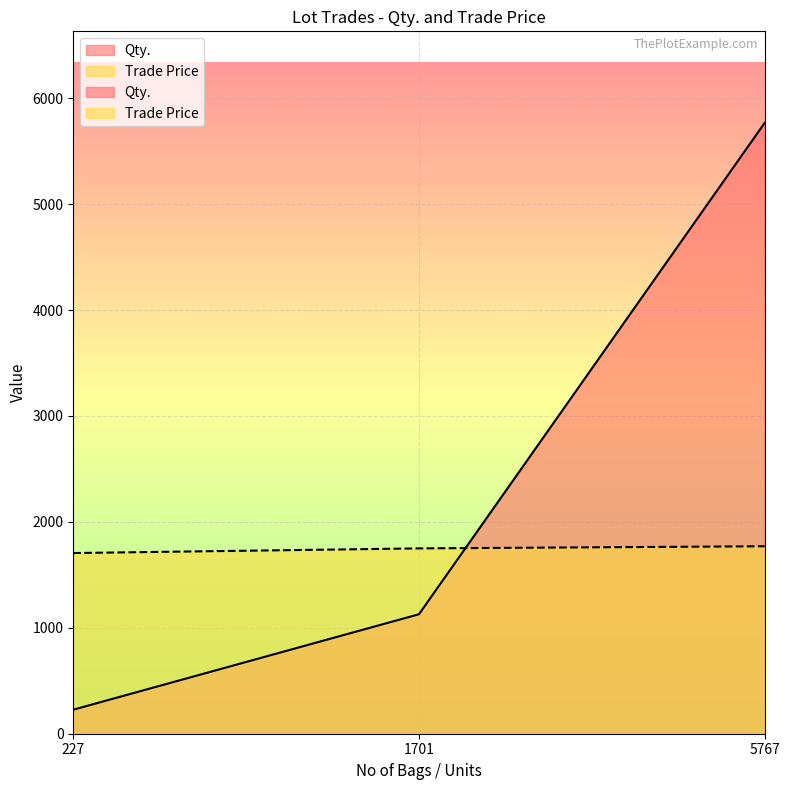

Count the Trade Price values in the range 1706 to 1770.

3